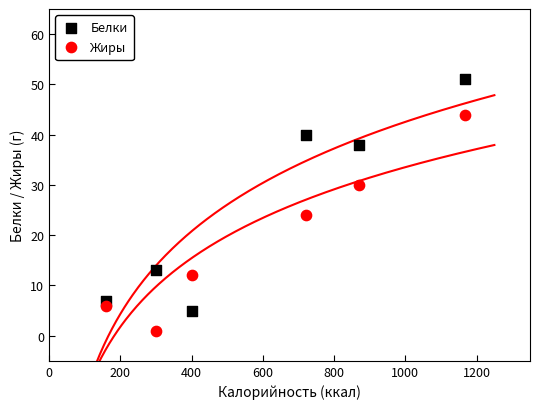

Which series reaches the maximum Y coordinate?

Белки